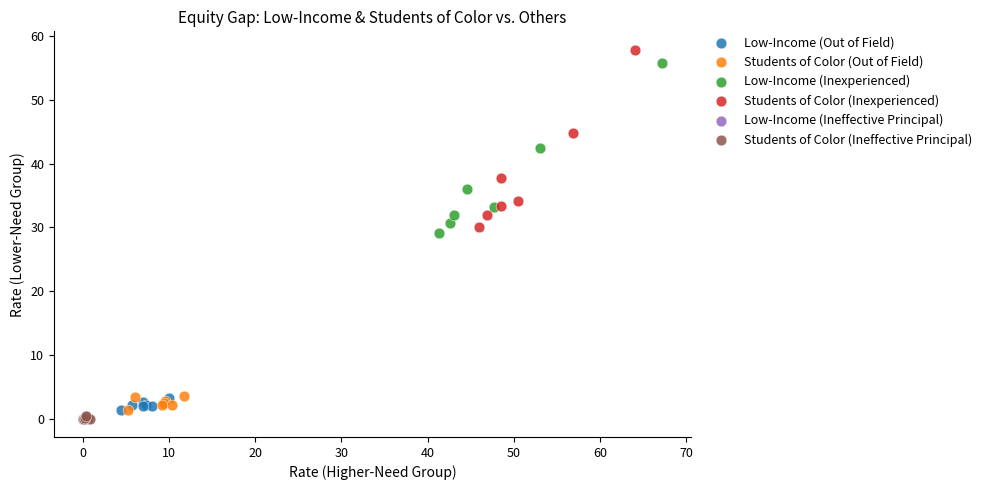

Which series has the largest Y range (max minus min)?

Students of Color (Inexperienced)